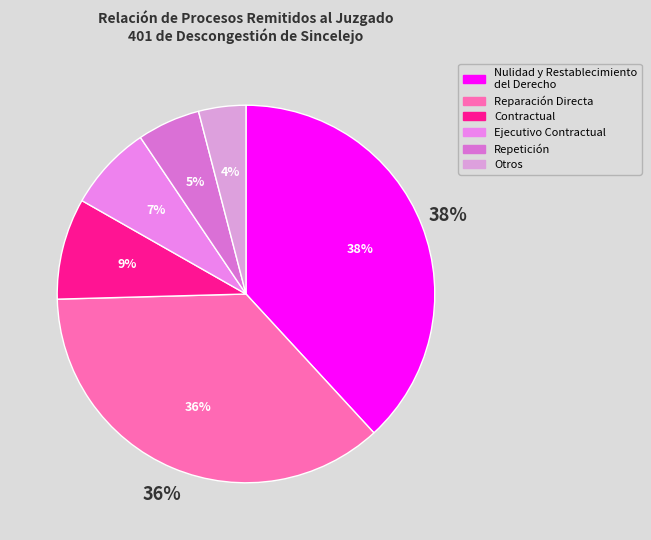

To the nearest percent, what is the average slice percentage?

17%